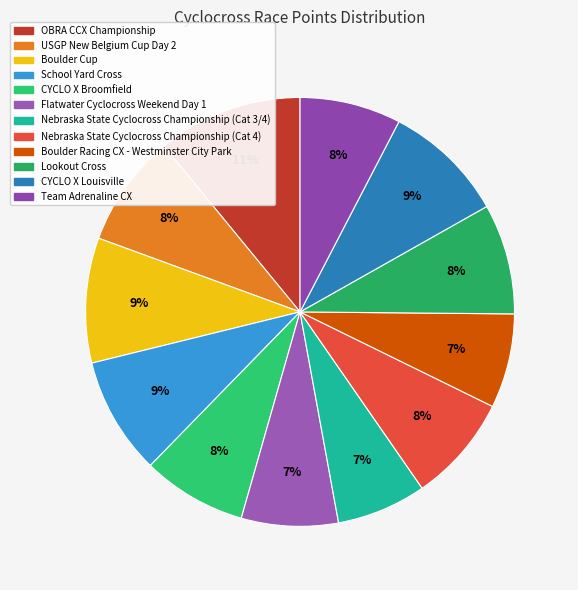

To the nearest percent, what is the difference between the largest and smallest slice percentages?

4%